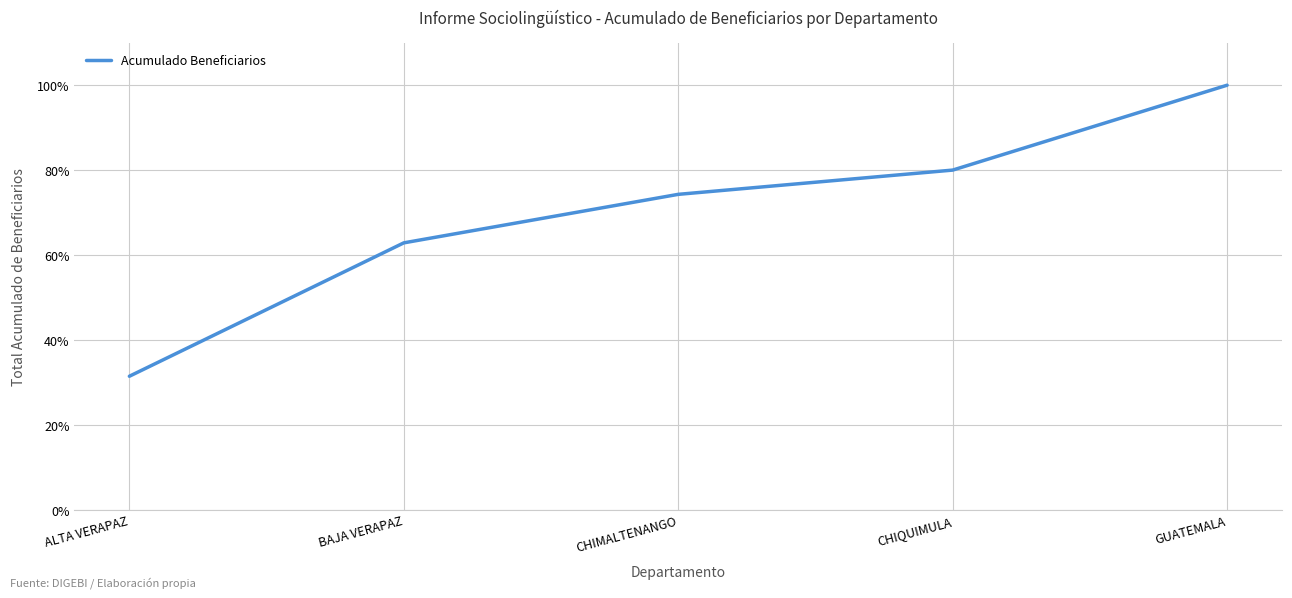

List the labels in order of value, largest first.

GUATEMALA, CHIQUIMULA, CHIMALTENANGO, BAJA VERAPAZ, ALTA VERAPAZ